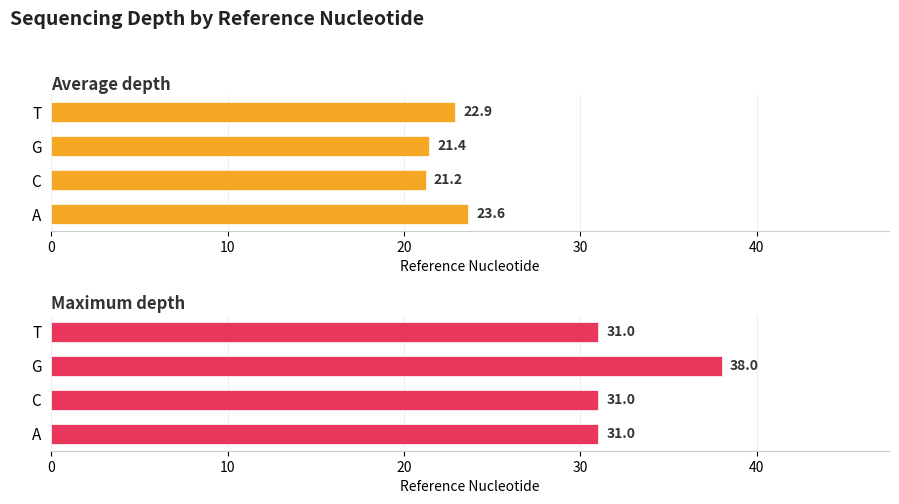

What are all the series names shown in the legend?

Average depth, Maximum depth